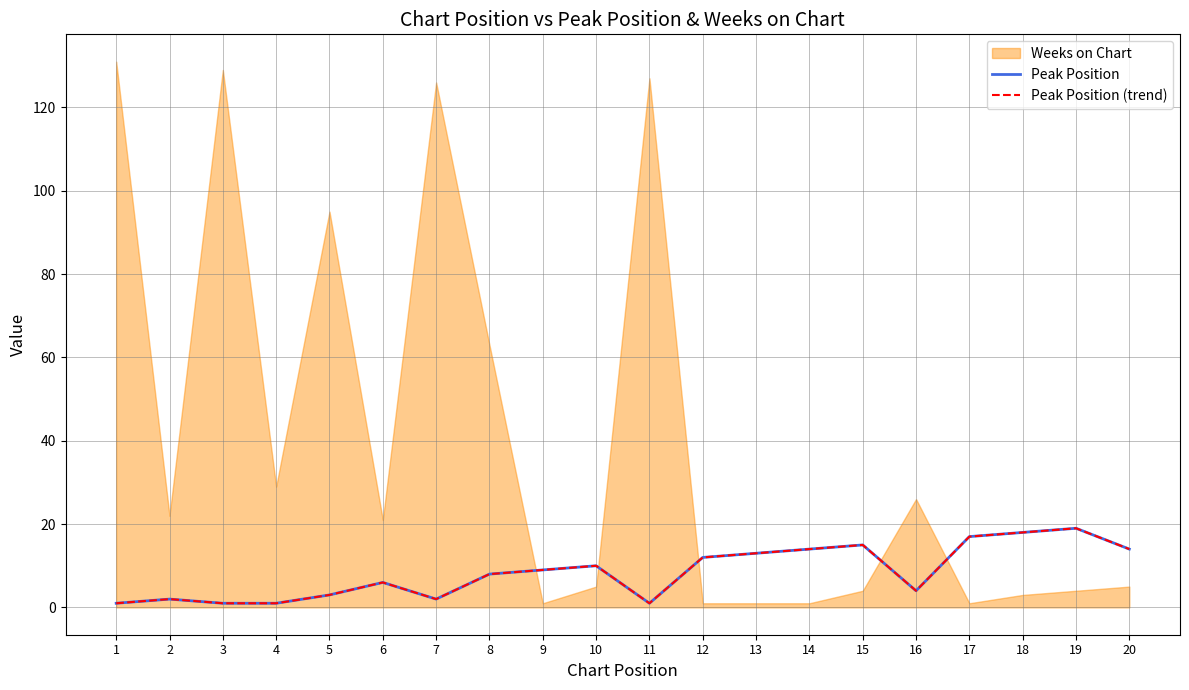

How many values in the Peak Position (trend) series are below 9?

10